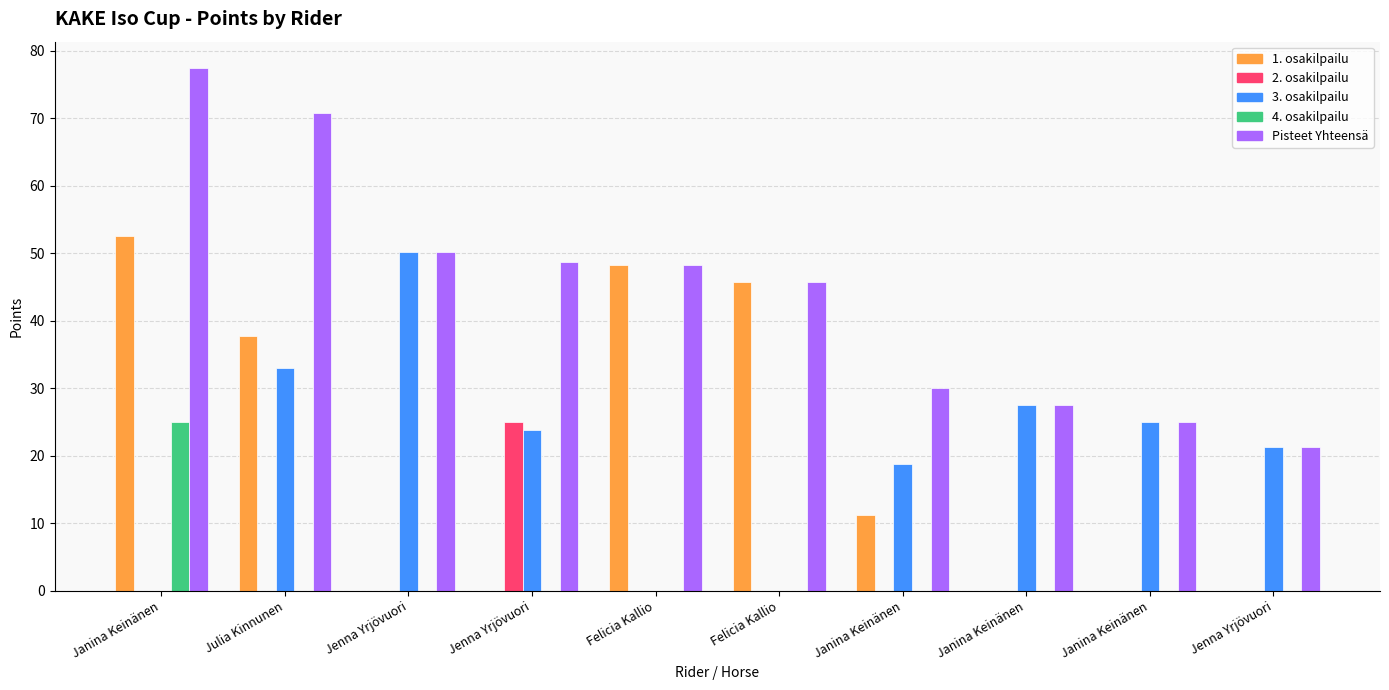

What is the highest value of the 1. osakilpailu series?

52.5